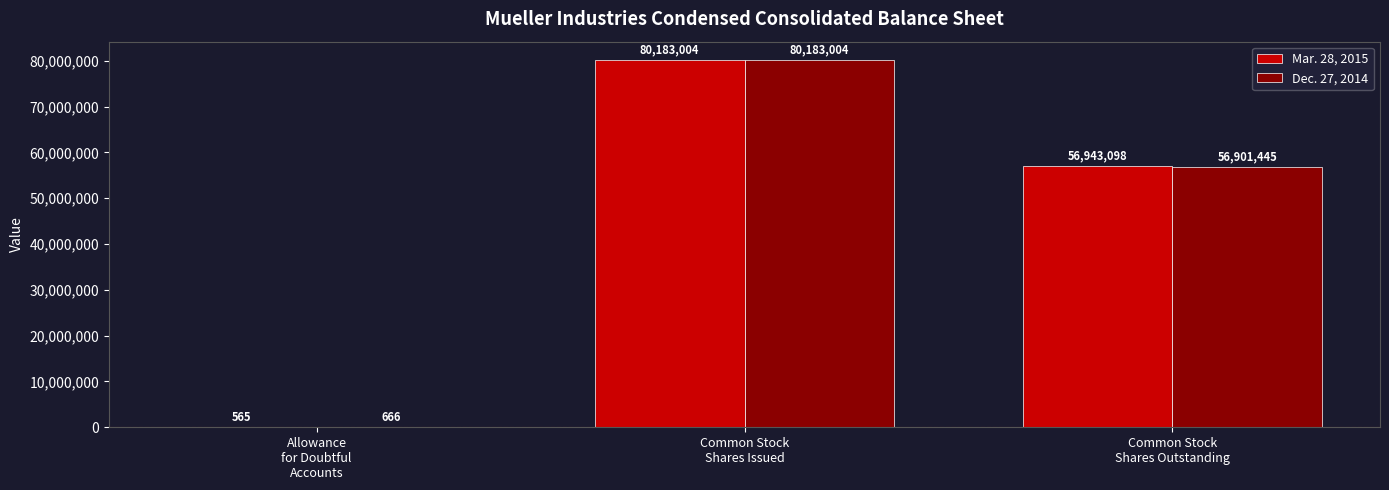

Count the Mar. 28, 2015 values in the range 565 to 80183004.

3